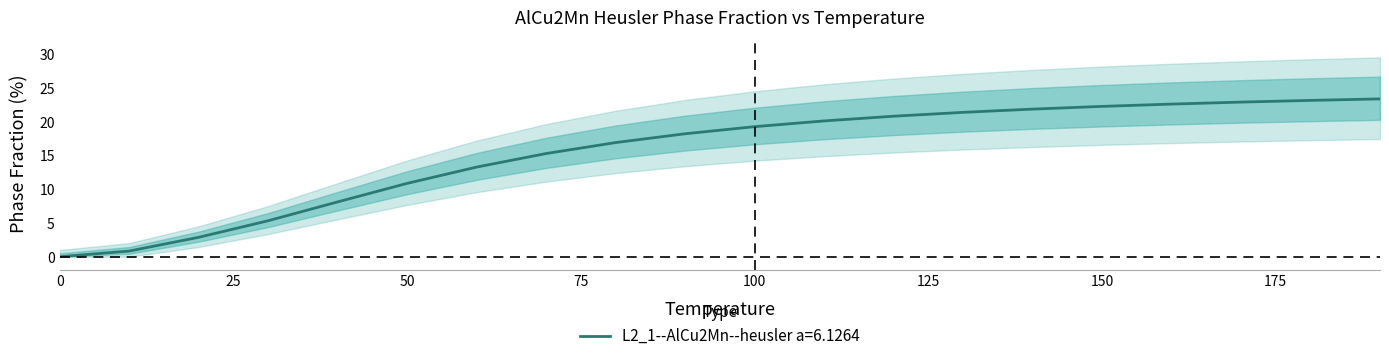

What is the sum of all values?

309.9